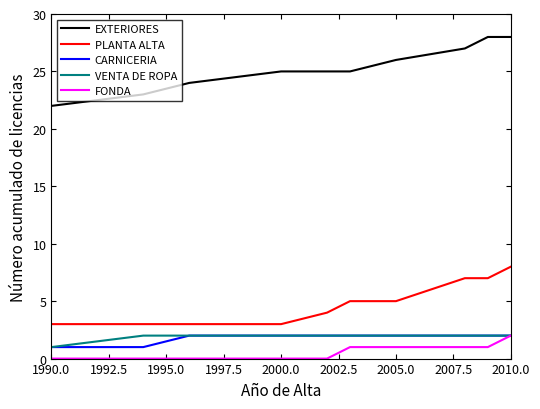

Which series has the largest total across all categories?

EXTERIORES